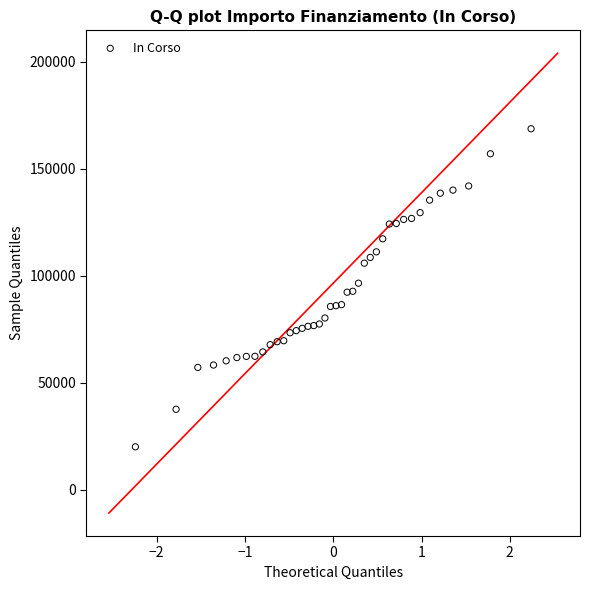

What is the range of Y values (max minus min)?

148725.9